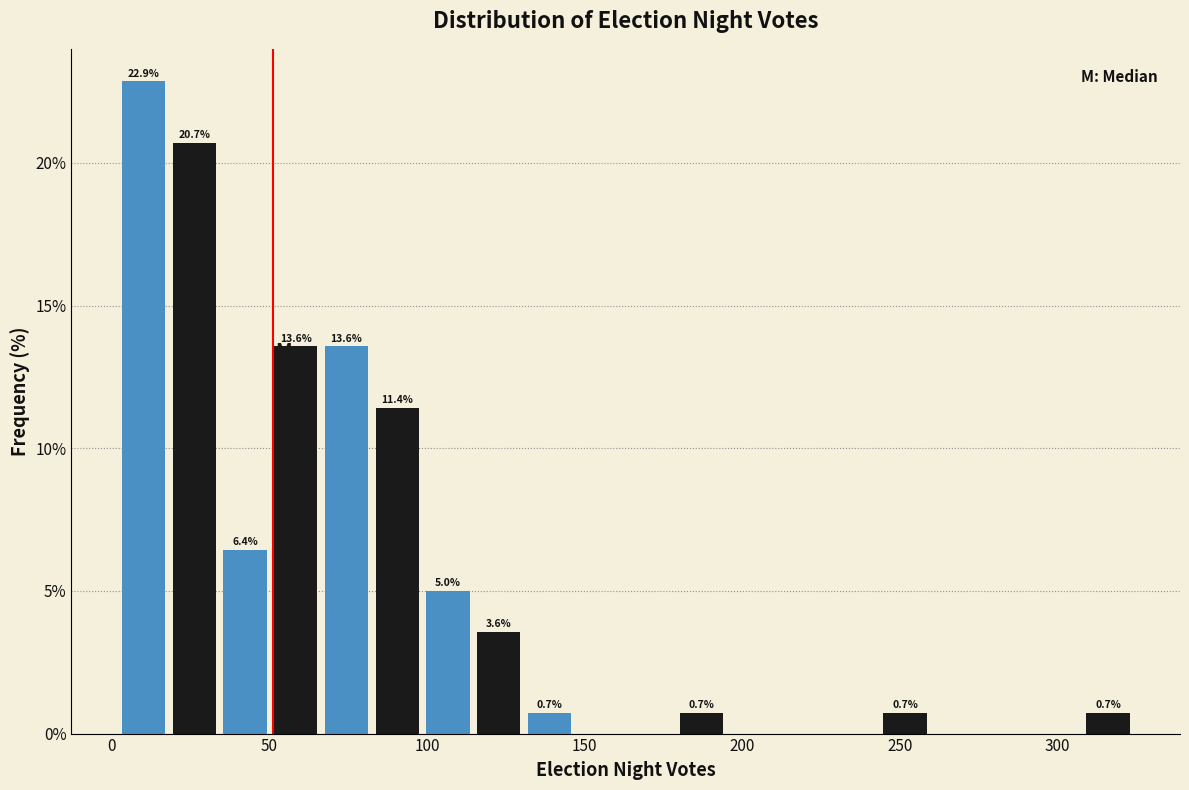

Read against the x-axis, roughly where is the centre of the tallest bar?

10